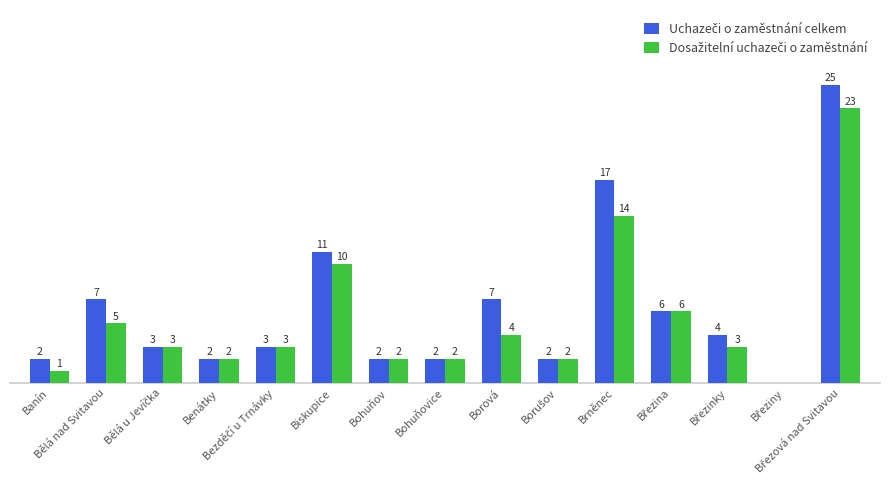

What is the maximum value for Dosažitelní uchazeči o zaměstnání?

23